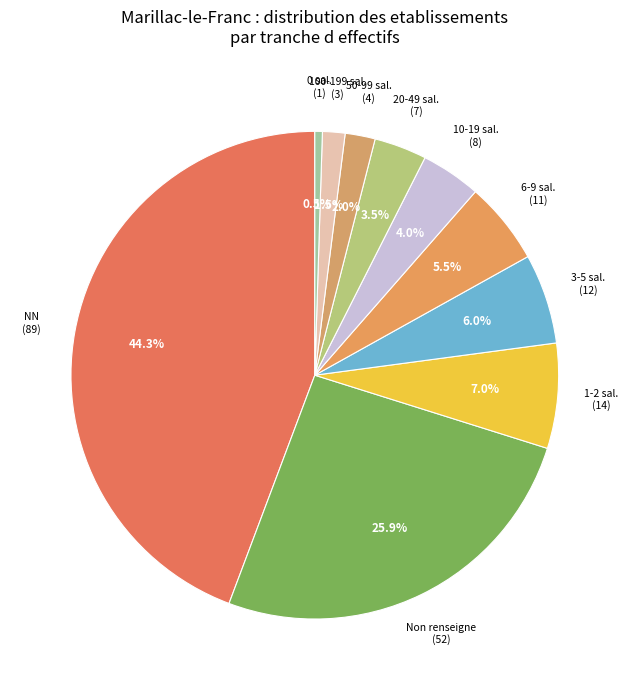

What is the total percentage of 50-99 sal. (4) and 3-5 sal. (12)?

8.0%